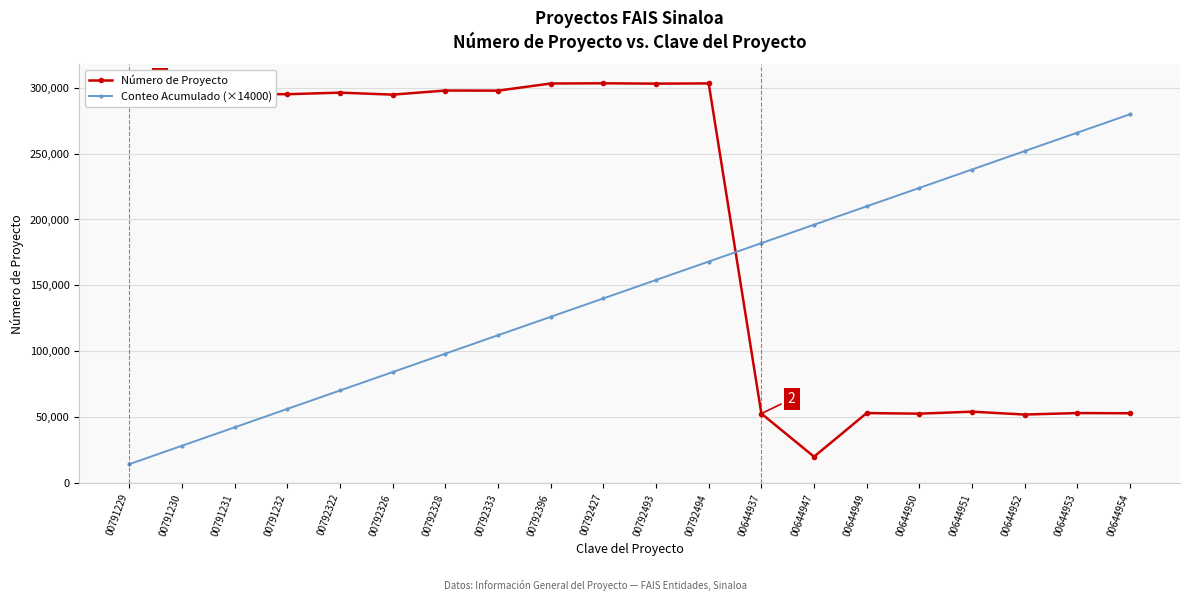

How many series are shown in this chart?

2